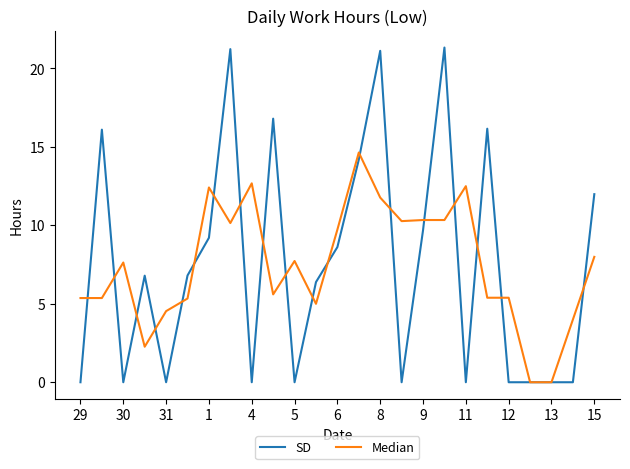

At how many categories does at least one series exceed 17?

3